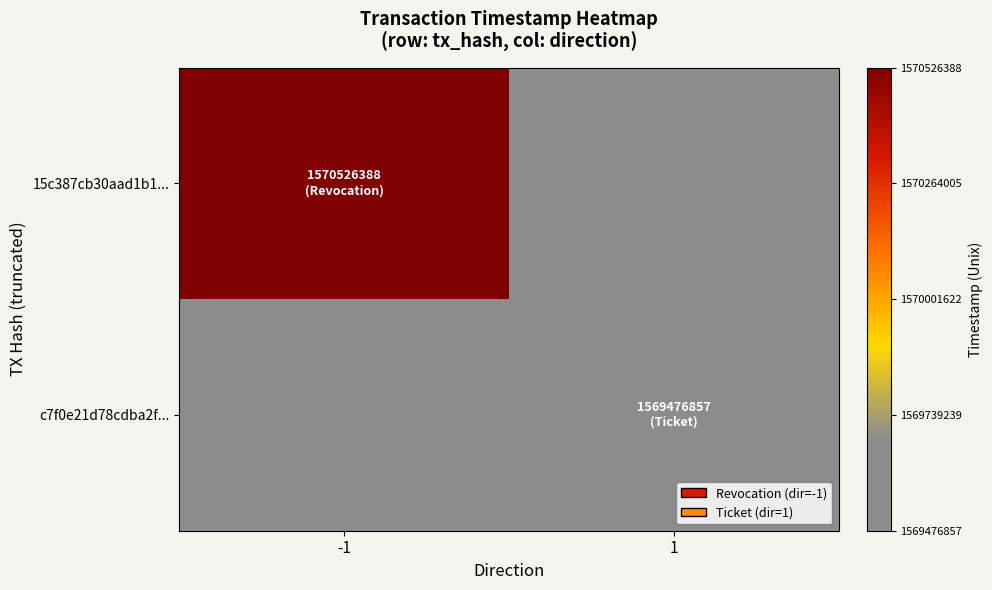

List the series in order of their peak value, highest first.

15c387cb30aad1b1..., c7f0e21d78cdba2f...